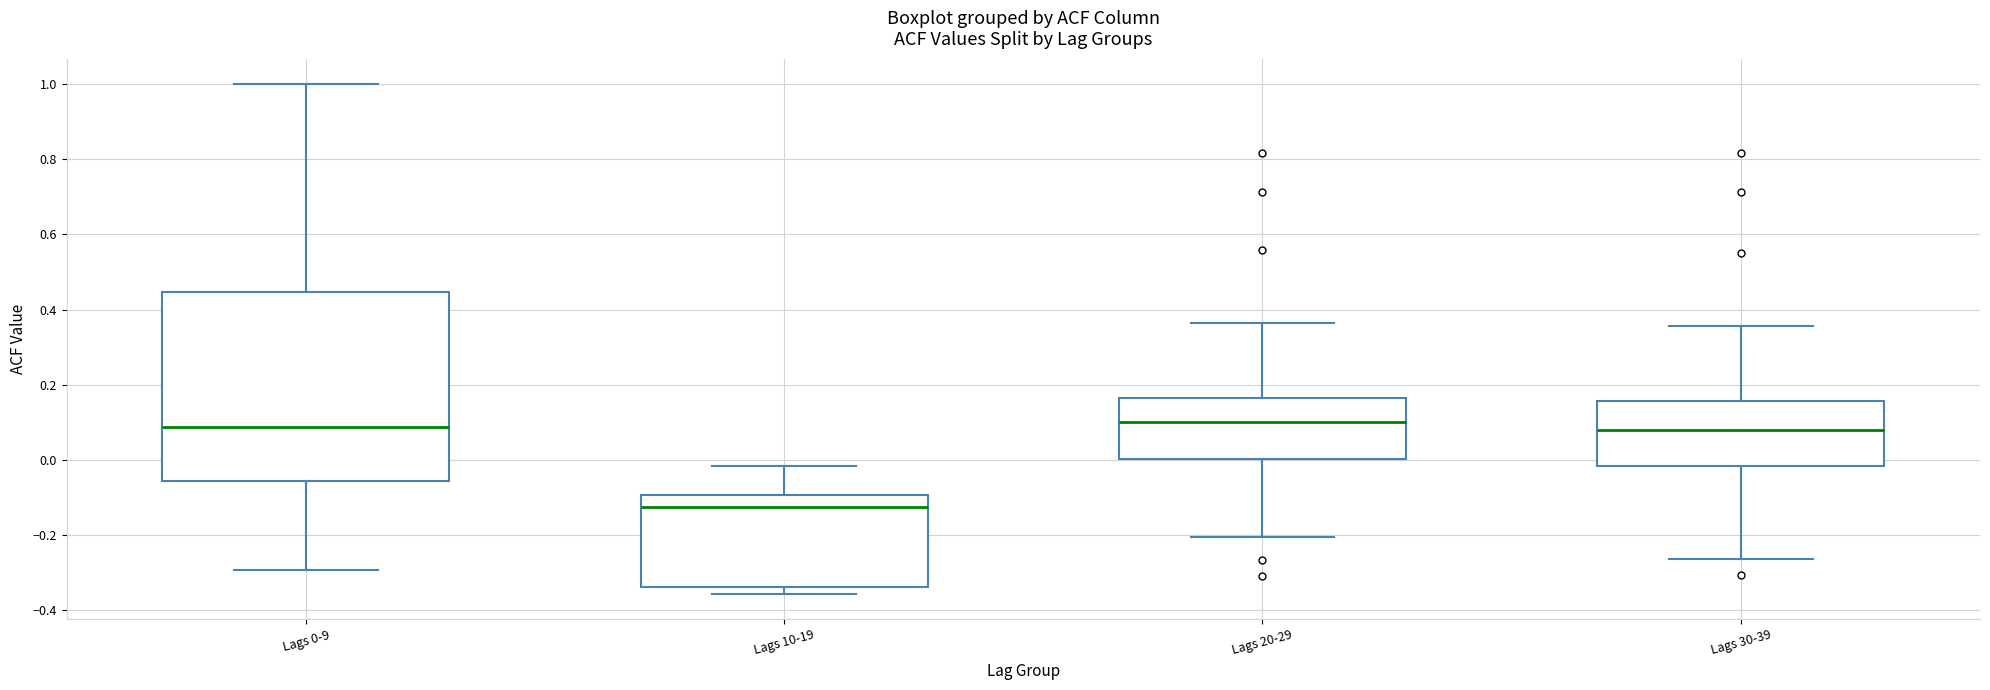

Reading left to right, read every box against the y-axis: the position of its median line, the range the box covers, and the ends of its whiskers. The values are not printed on the chart, so give them approximately, as read against the axis.

Lags 0-9: median 0.08, box -0.06 to 0.44, whiskers -0.30 to 1.00
Lags 10-19: median -0.12, box -0.34 to -0.10, whiskers -0.36 to -0.02
Lags 20-29: median 0.10, box 0.00 to 0.16, whiskers -0.20 to 0.36
Lags 30-39: median 0.08, box -0.02 to 0.16, whiskers -0.26 to 0.36